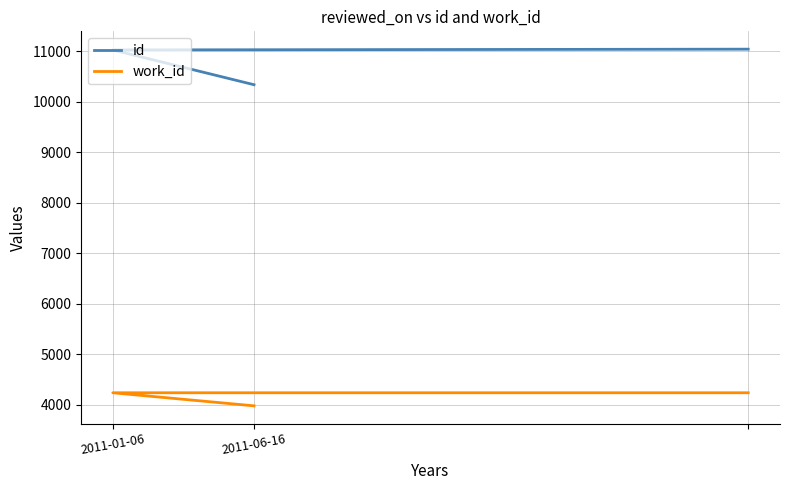

What is the difference between the maximum and minimum values in the id series?

704